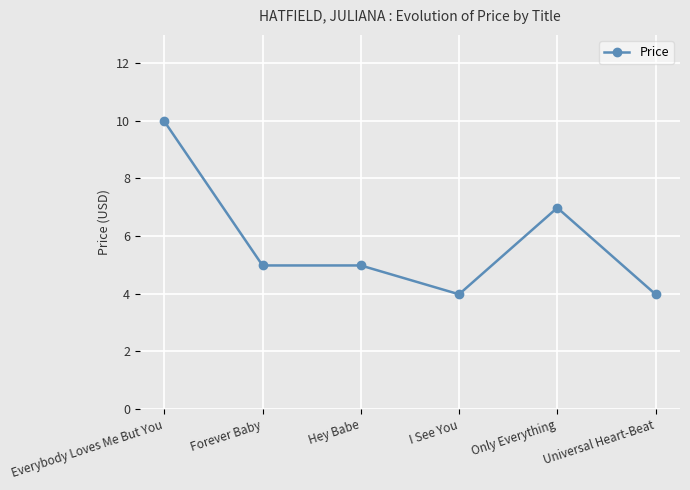

Reading right to left, extract all data points from this chart.

Universal Heart-Beat=4.0	Only Everything=7.0	I See You=4.0	Hey Babe=5.0	Forever Baby=5.0	Everybody Loves Me But You=10.0